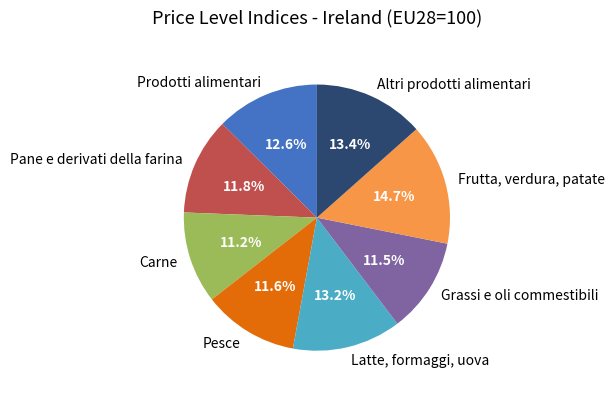

To the nearest percent, what percentage of the pie is Latte, formaggi, uova?

13%